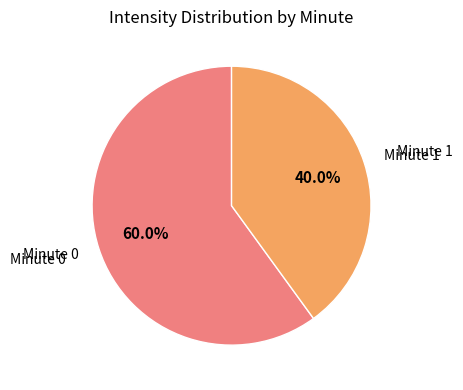

Is there a majority slice in this chart?

Yes